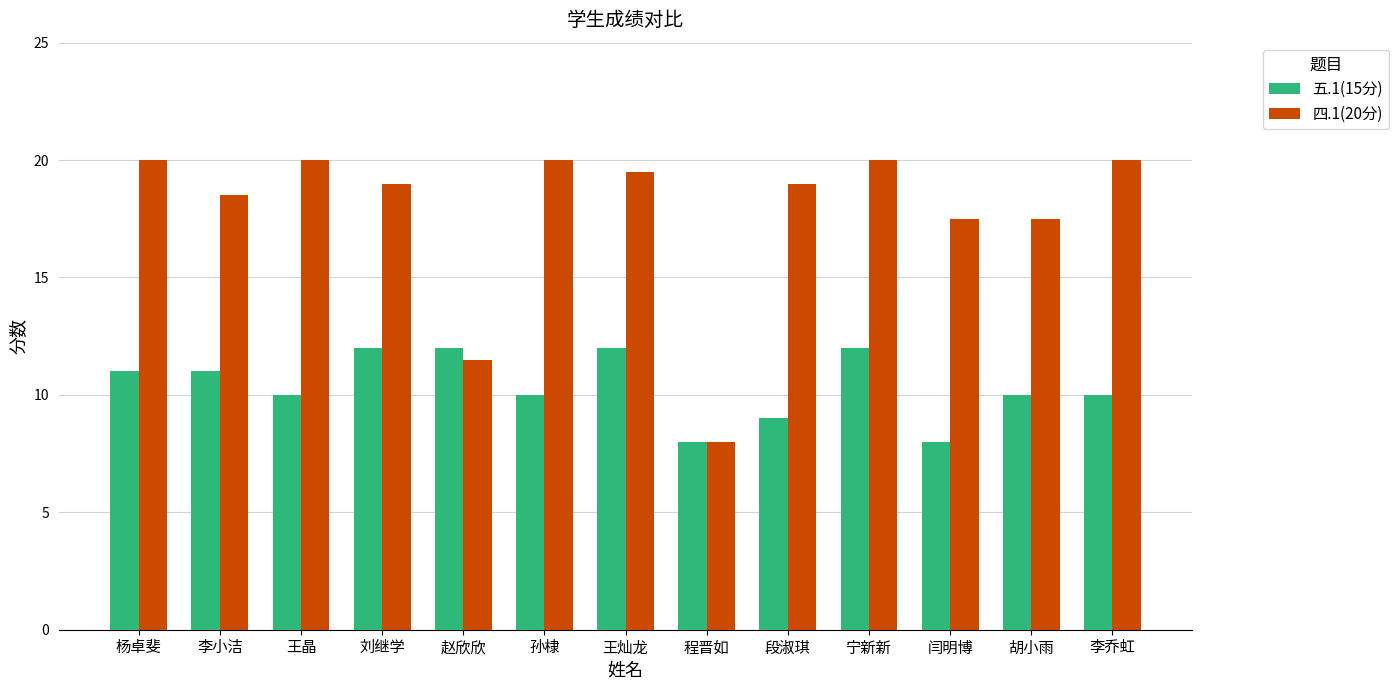

Reading left to right, list all the values displayed in this chart.

五.1(15分): 11.0	11.0	10.0	12.0	12.0	10.0	12.0	8.0	9.0	12.0	8.0	10.0	10.0
四.1(20分): 20.0	18.5	20.0	19.0	11.5	20.0	19.5	8.0	19.0	20.0	17.5	17.5	20.0